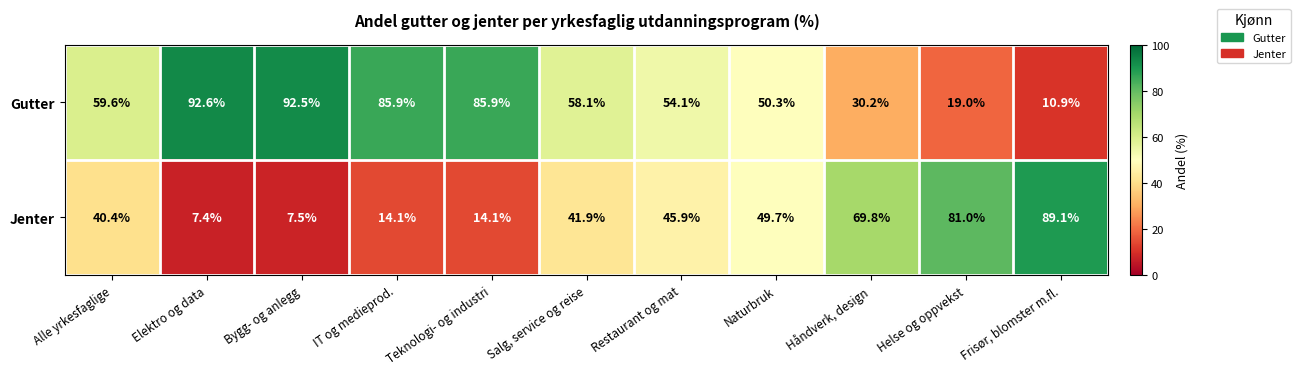

At which label does Jenter first exceed 41?

Salg, service og reise